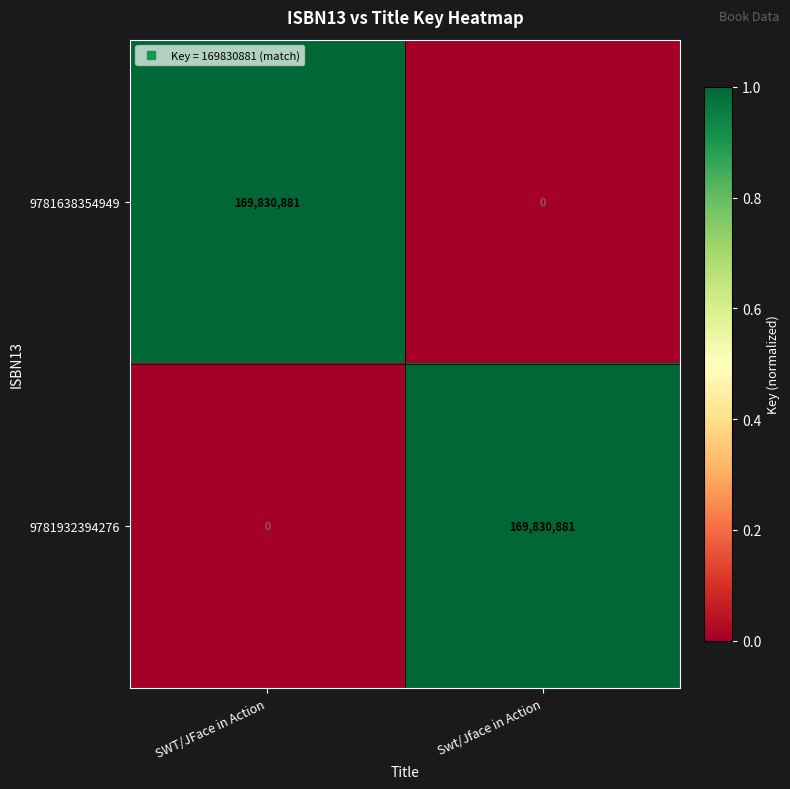

At how many categories does at least one series exceed 0?

2